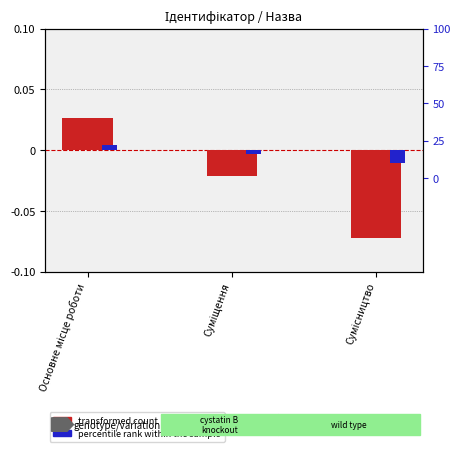

What is the difference between the highest and lowest values at Сумісництво?

0.1